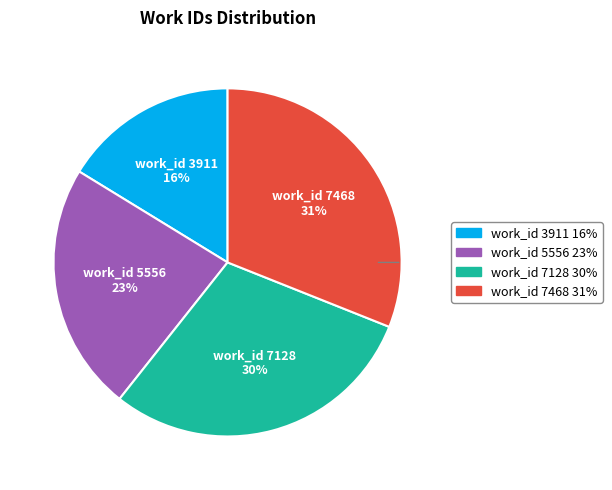

Rank the categories by value from lowest to highest.

work_id 3911, work_id 5556, work_id 7128, work_id 7468